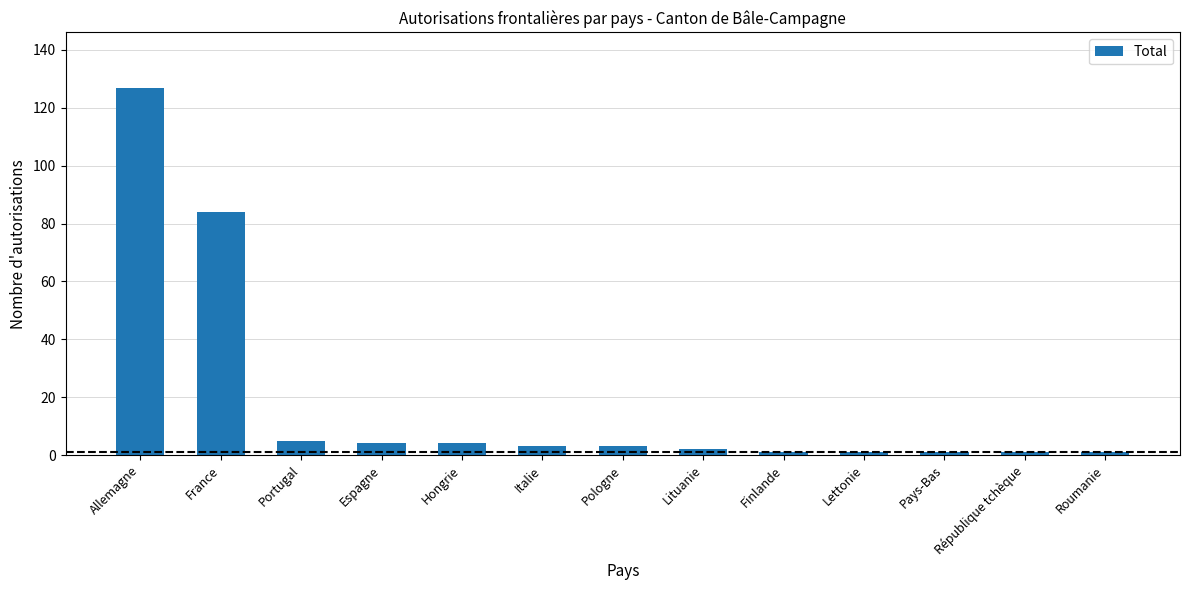

Between Roumanie and Portugal, which is larger?

Portugal